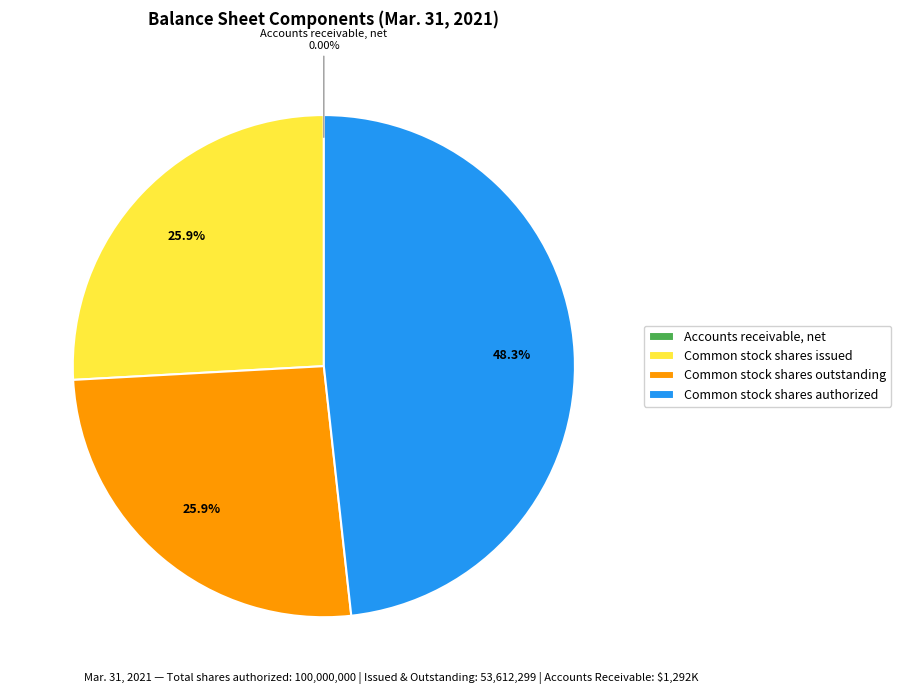

To the nearest percent, what is the difference between the largest and smallest slice percentages?

48%